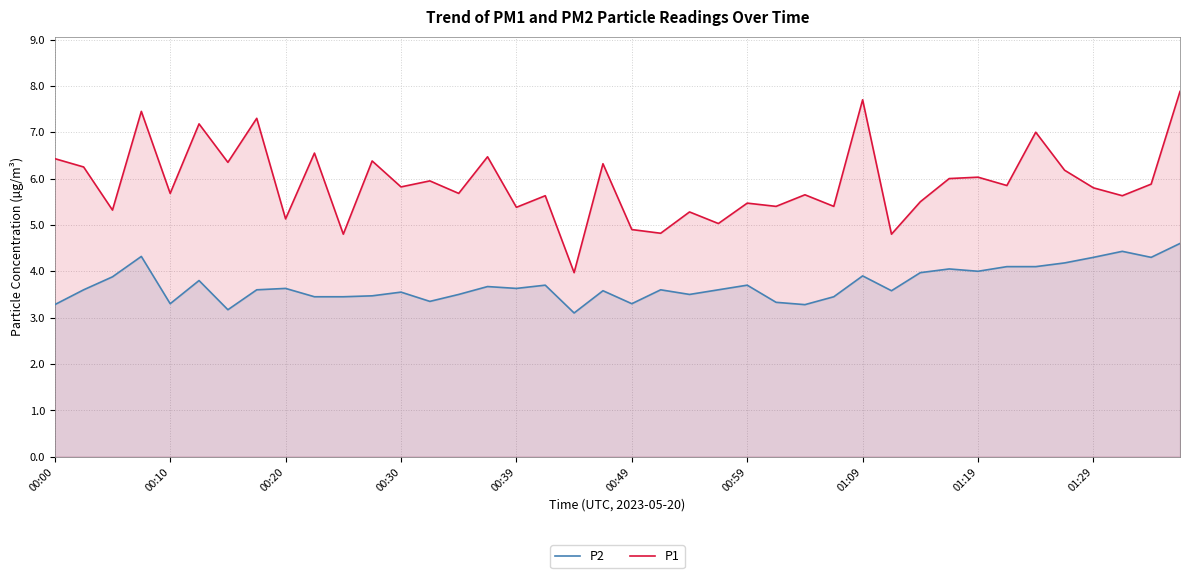

True or false: P1 and P2 intersect in this chart.

False